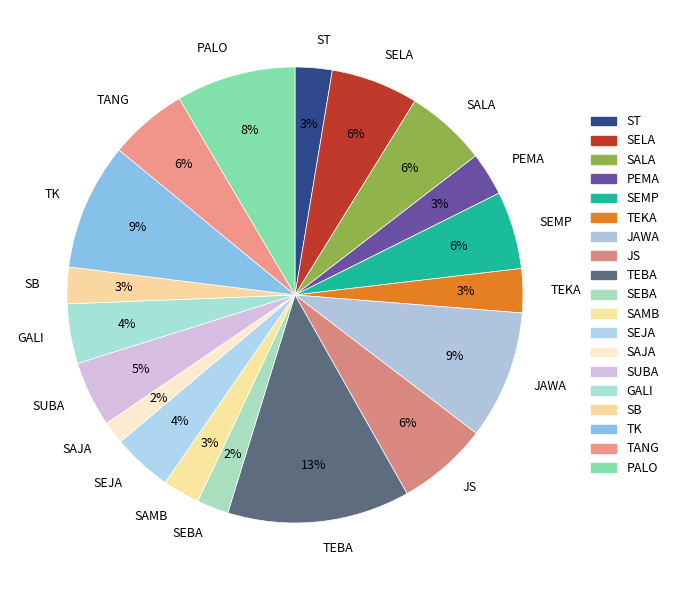

The PALO slice represents 8% of the pie. True or false?

True